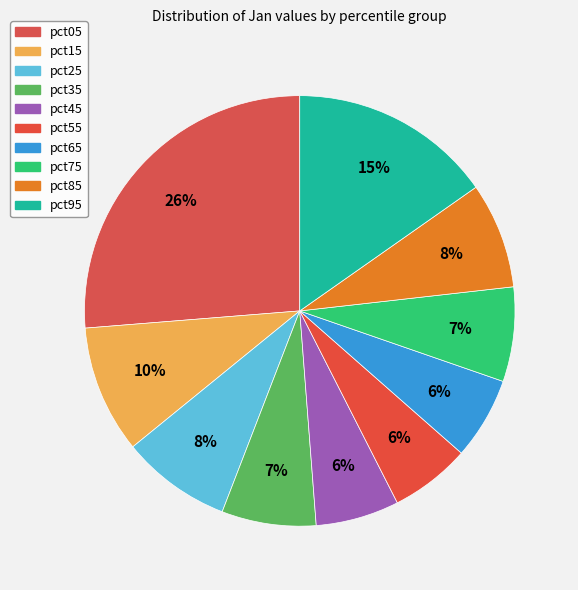

What is the largest slice in the pie chart?

pct05